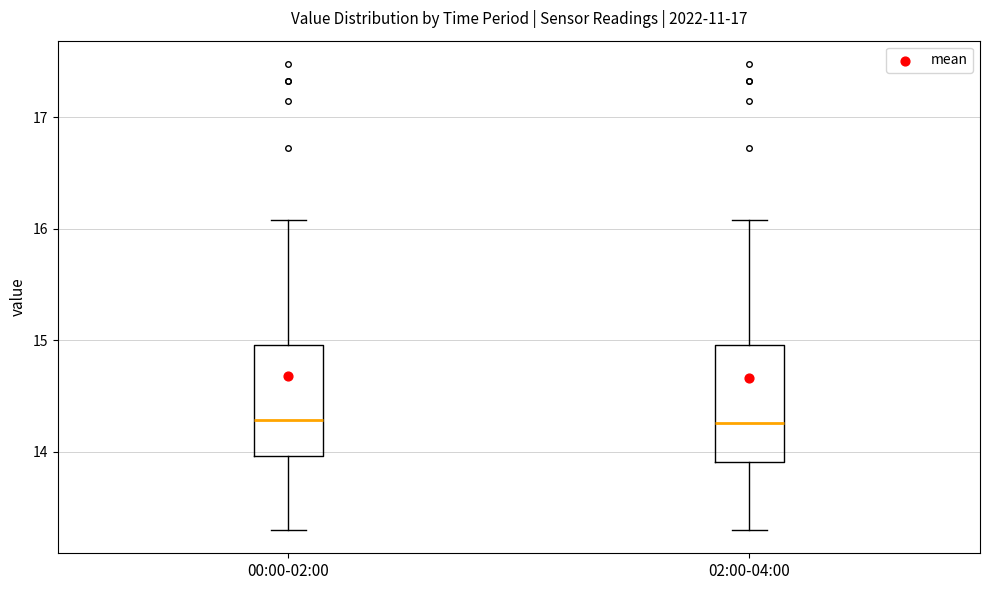

Reading left to right, transcribe this box plot: for each box, give where its median line is, the range the box spans, and where its two whiskers end, as read against the y-axis. The values are not printed on the chart, so give them approximately, as read against the axis.

00:00-02:00: median 14.3, box 14.0 to 15.0, whiskers 13.3 to 16.1
02:00-04:00: median 14.3, box 13.9 to 15.0, whiskers 13.3 to 16.1